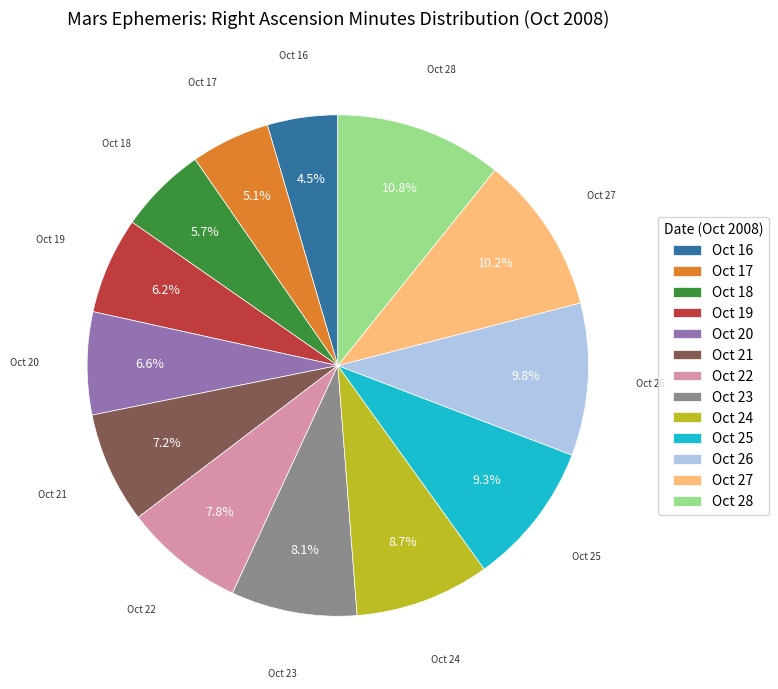

What portion of the pie excludes Oct 21?

92.8%